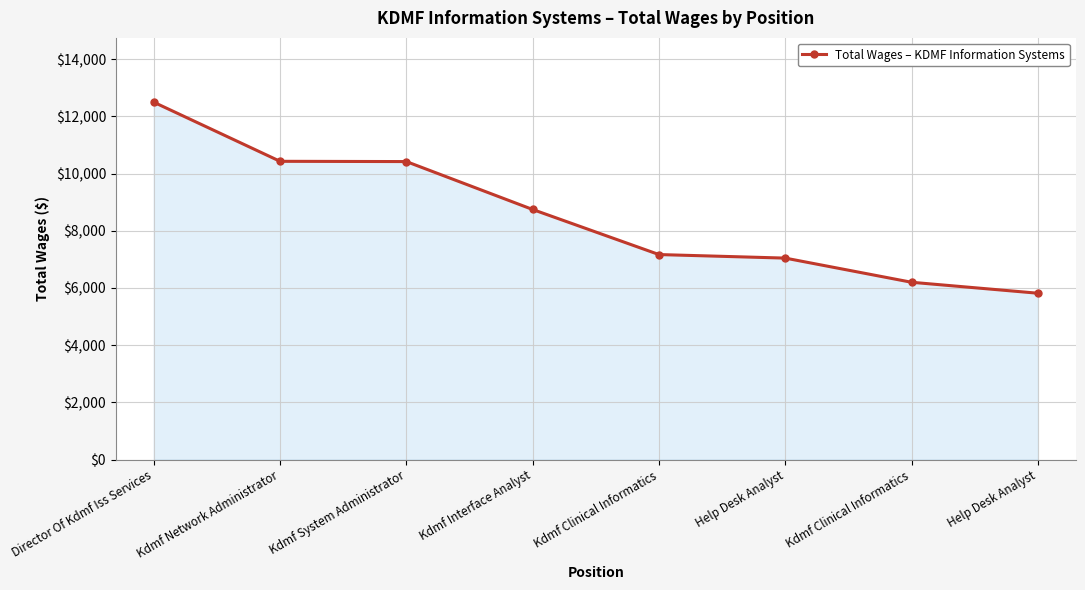

The chart shows a value of 12496 at Director Of Kdmf Iss Services. True or false?

True